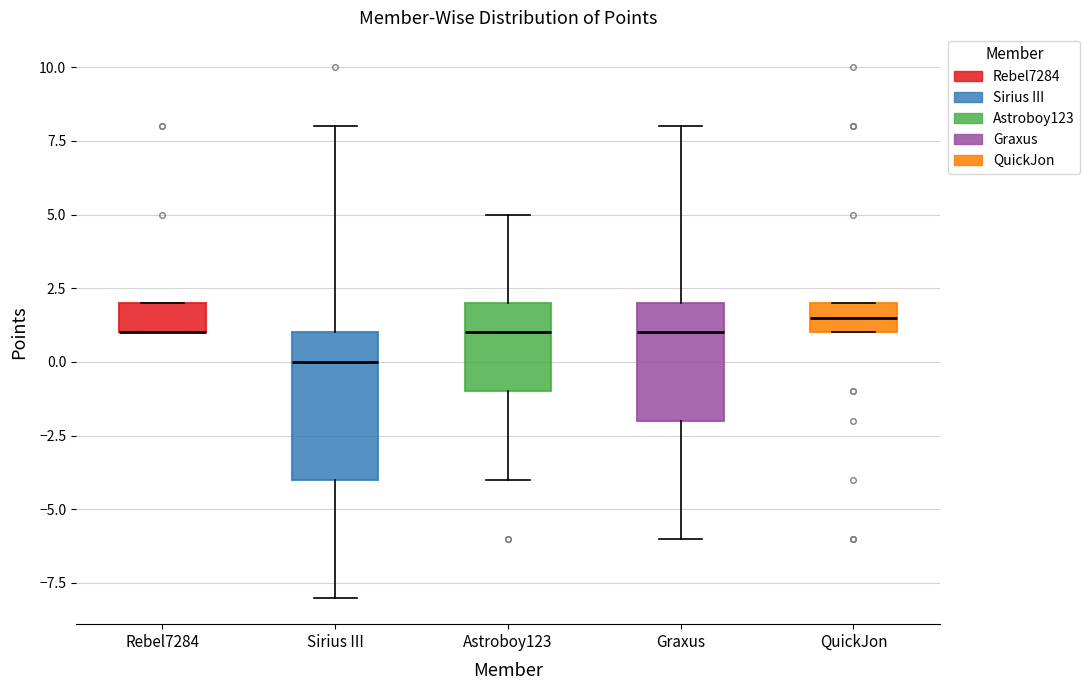

Where is the lower edge of the box for QuickJon on the y-axis? The values are not printed on the chart, so give them approximately, as read against the axis.

1.0